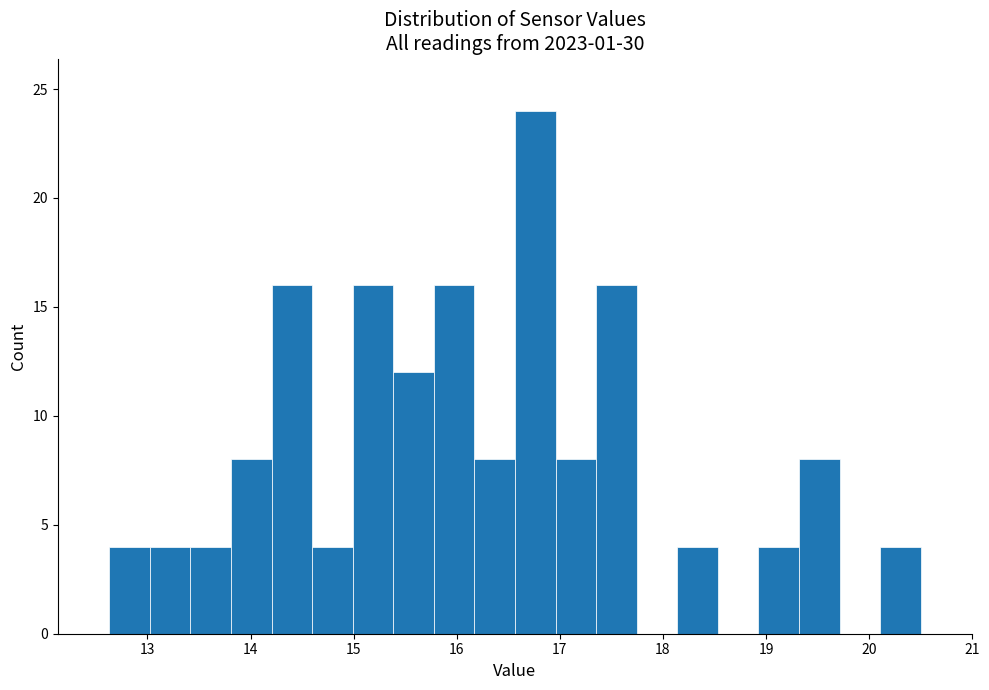

Read against the x-axis, roughly where is the centre of the tallest bar?

16.8